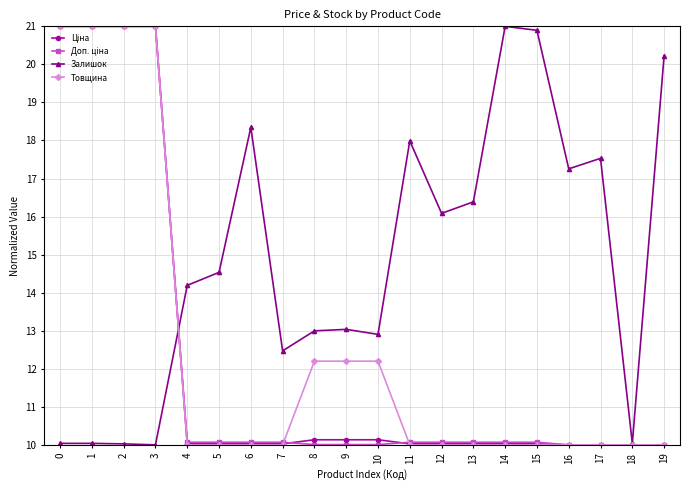

What is the value of the Залишок point at the 5th from the left?

14.2